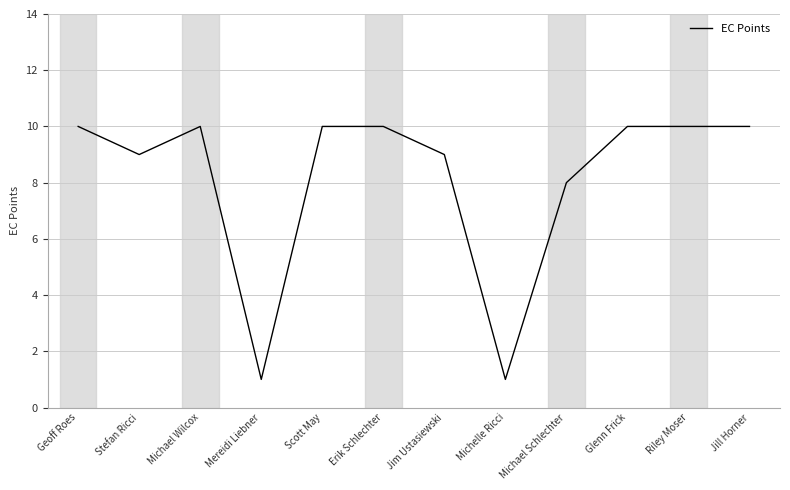

Reading left to right, extract all data points from this chart.

10	9	10	1	10	10	9	1	8	10	10	10